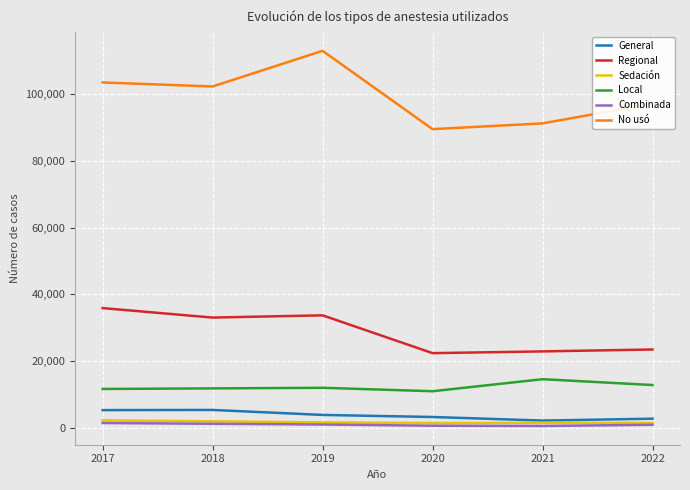

How many values in the No usó series are below 102310?

3